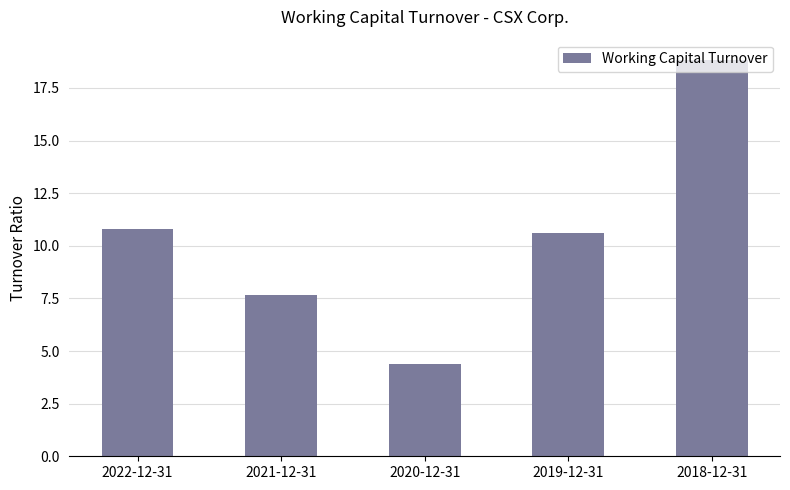

Is it true that the value at 2022-12-31 is 10.8?

True